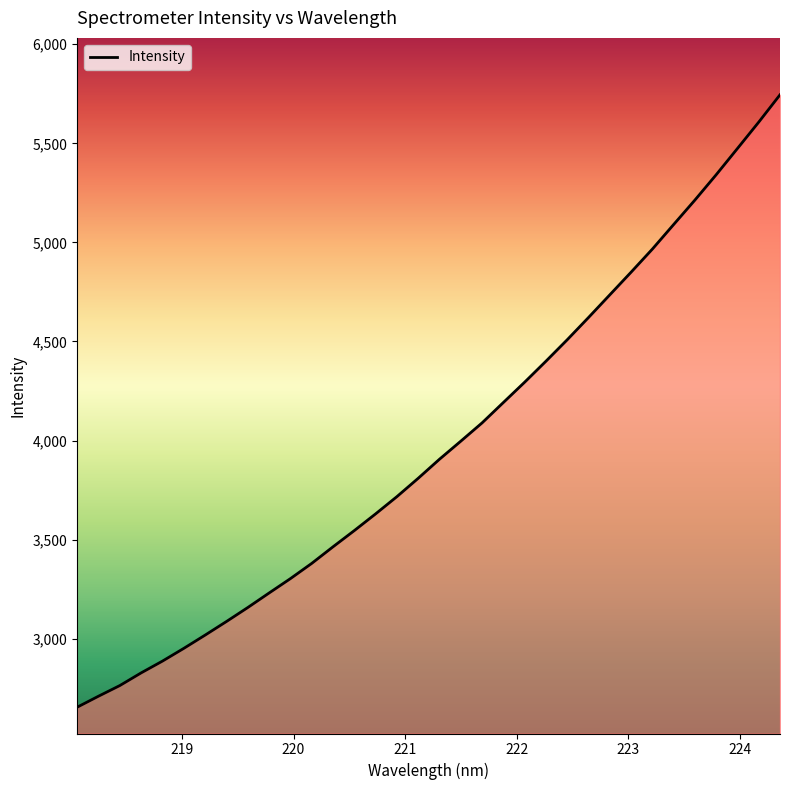

What is the maximum value shown in the chart?

5744.8